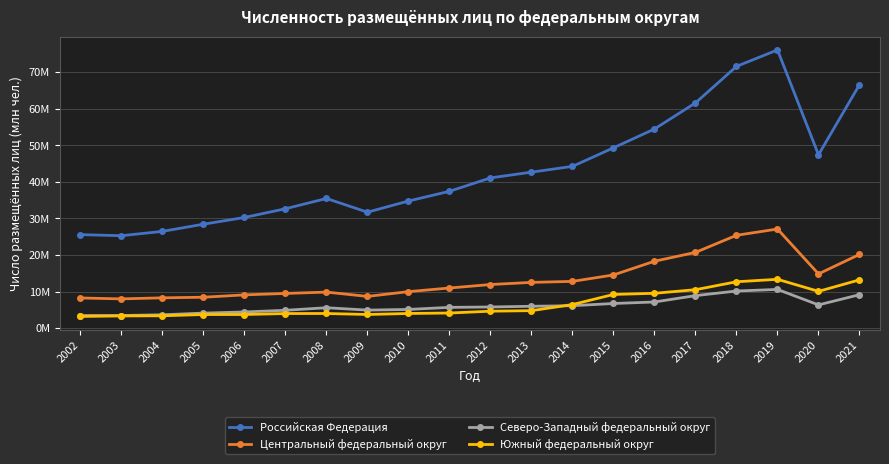

List the series in order of their peak value, highest first.

Российская Федерация, Центральный федеральный округ, Южный федеральный округ, Северо-Западный федеральный округ